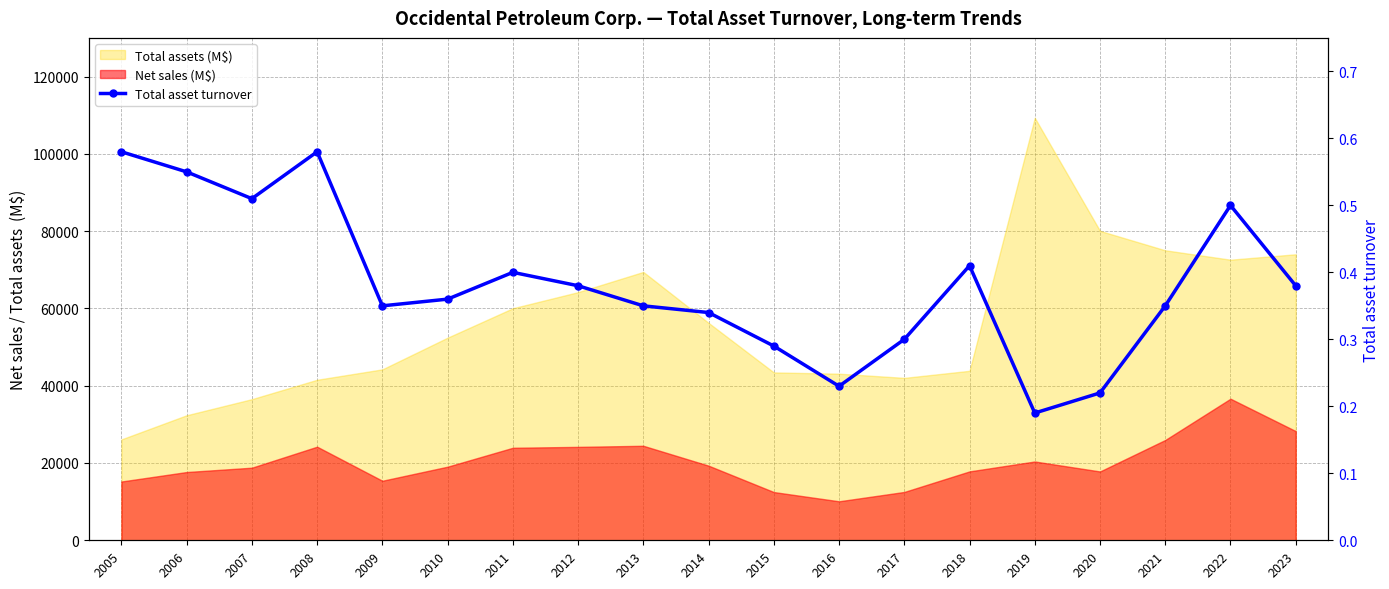

Reading right to left, what are all the values shown in this chart?

2023=0.4	2022=0.5	2021=0.3	2020=0.2	2019=0.2	2018=0.4	2017=0.3	2016=0.2	2015=0.3	2014=0.3	2013=0.3	2012=0.4	2011=0.4	2010=0.4	2009=0.3	2008=0.6	2007=0.5	2006=0.6	2005=0.6